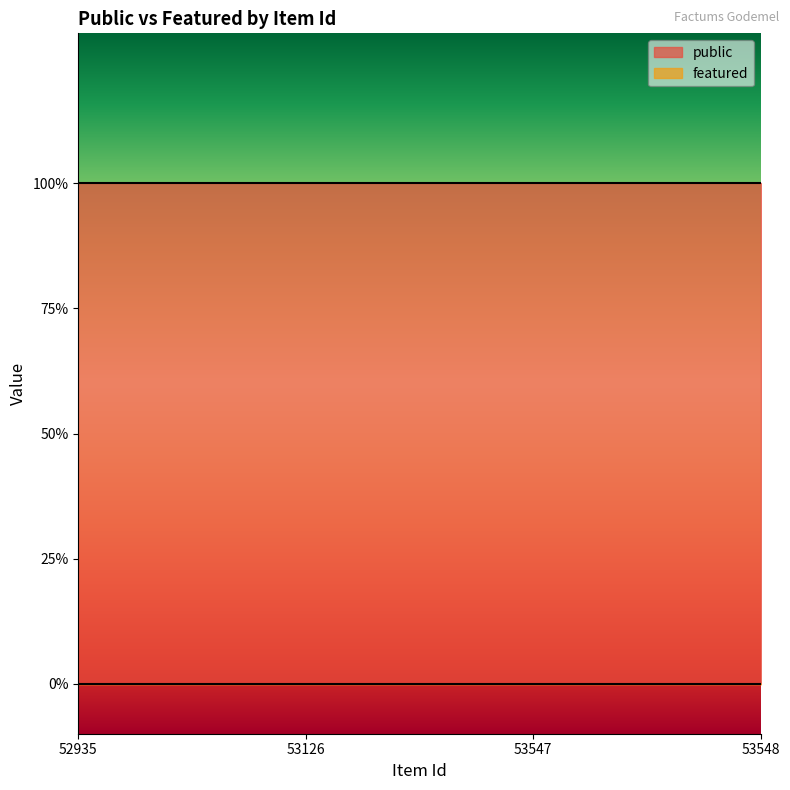

Rank the categories by featured value from lowest to highest.

52935, 53126, 53547, 53548